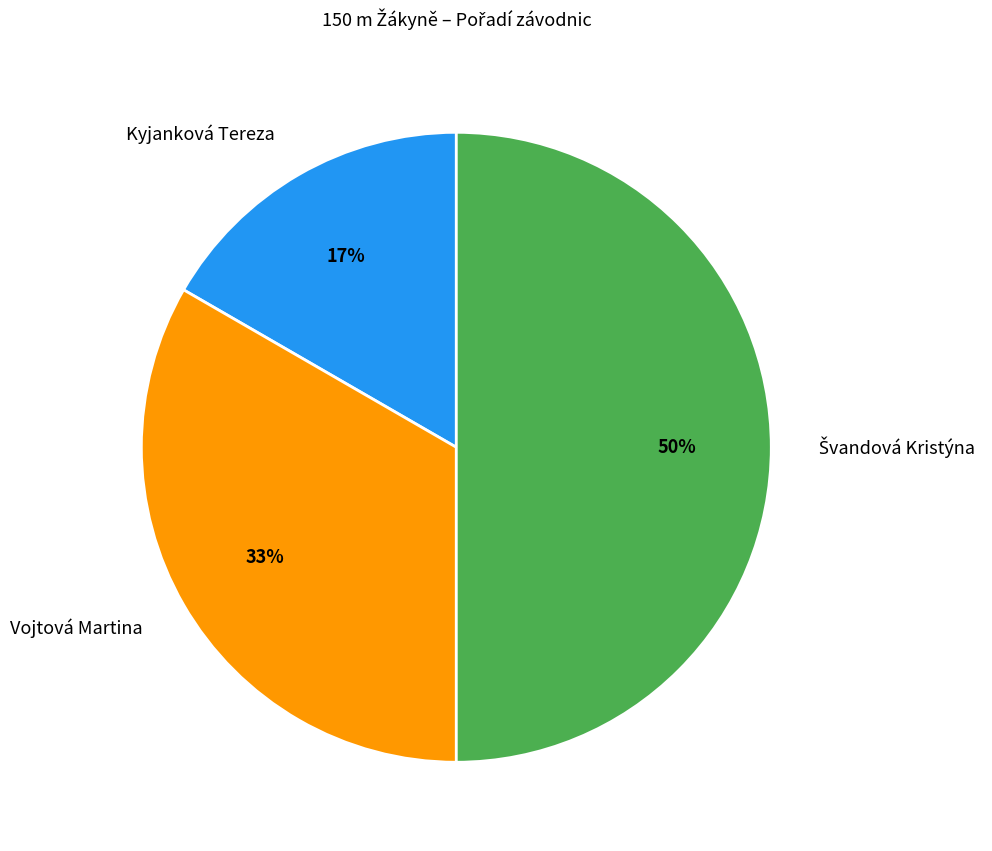

Which has a higher value, Kyjanková Tereza or Vojtová Martina?

Vojtová Martina